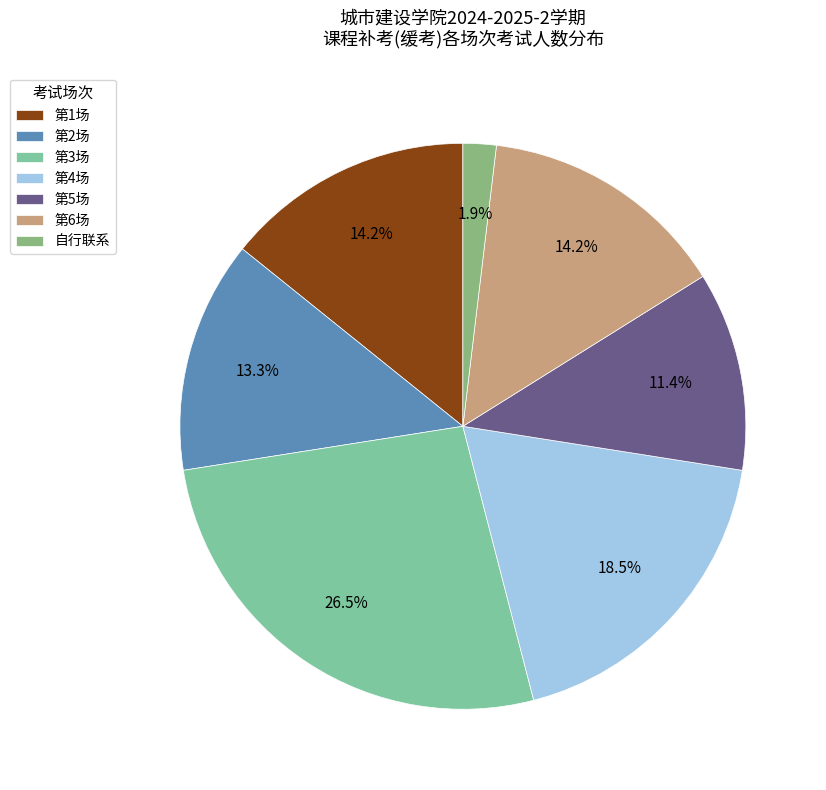

What is the ratio of the value at 第6场 to the value at 第3场?

0.5